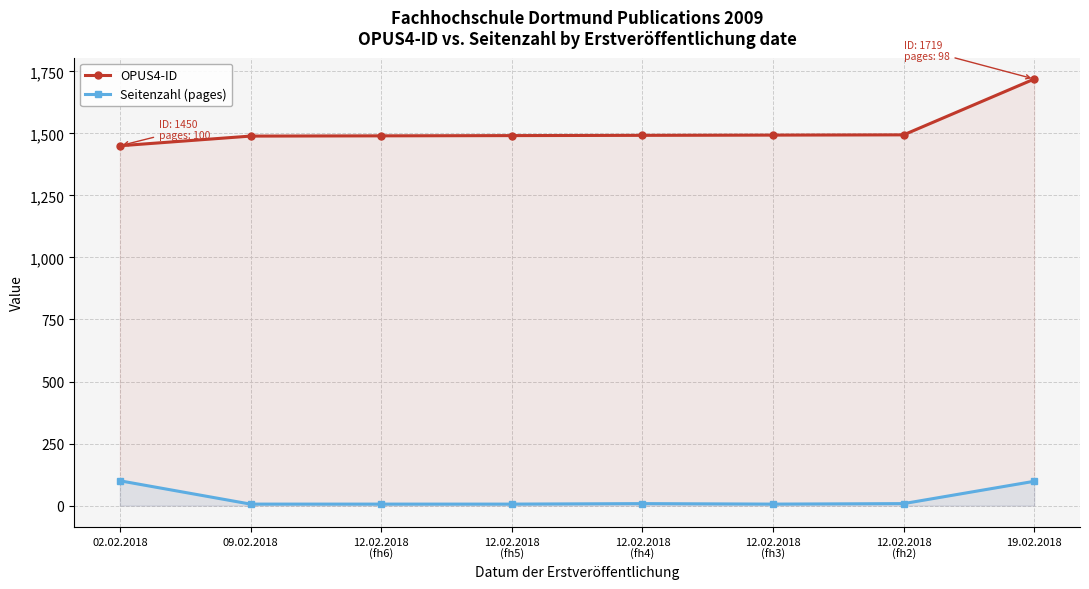

Rank the series by their maximum value, from highest to lowest.

OPUS4-ID, Seitenzahl (pages)